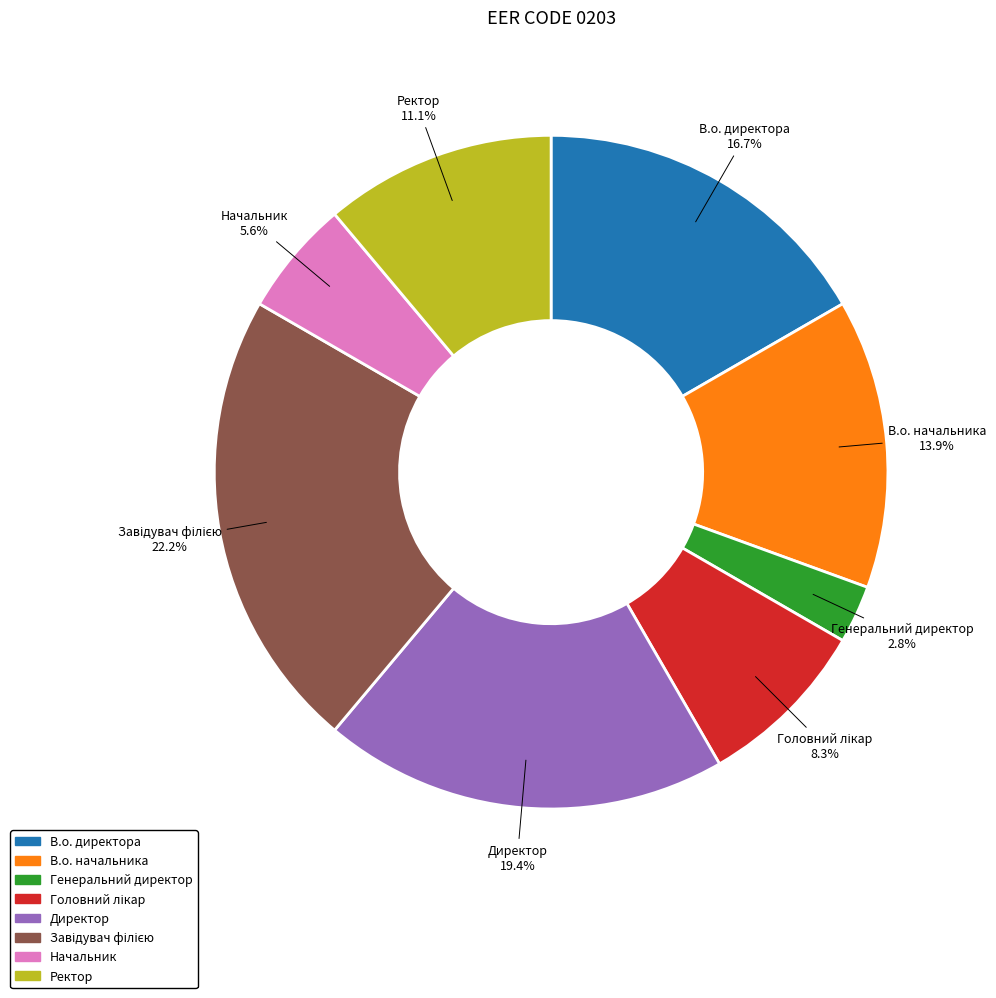

Does any single category account for the majority?

No